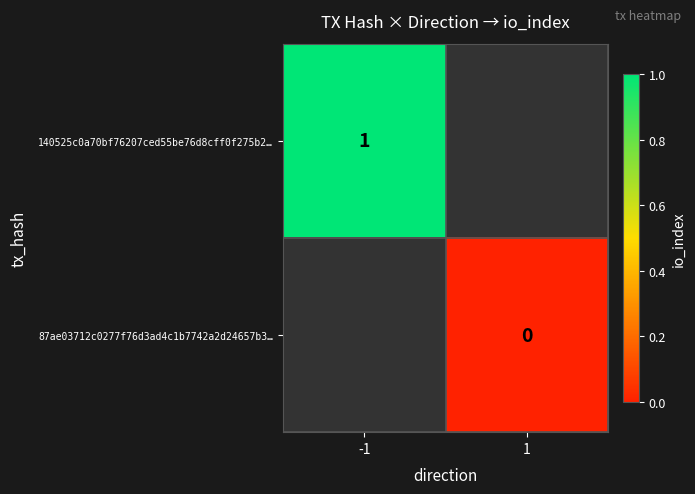

Is it true that 140525c0a70bf76207ced55be76d8cff0f275b2… equals 1 at -1?

True